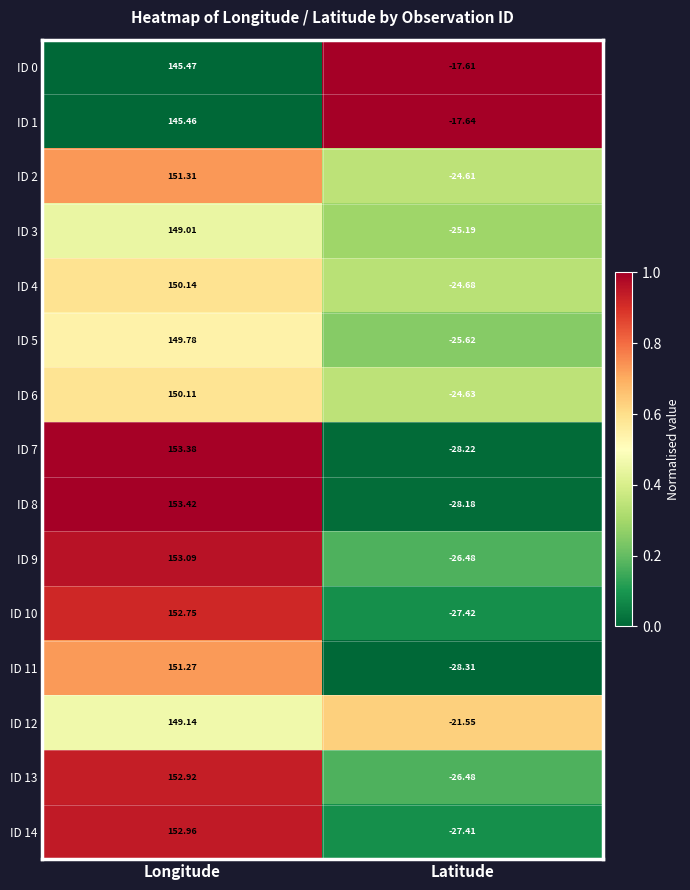

What is the greatest value displayed?

153.4